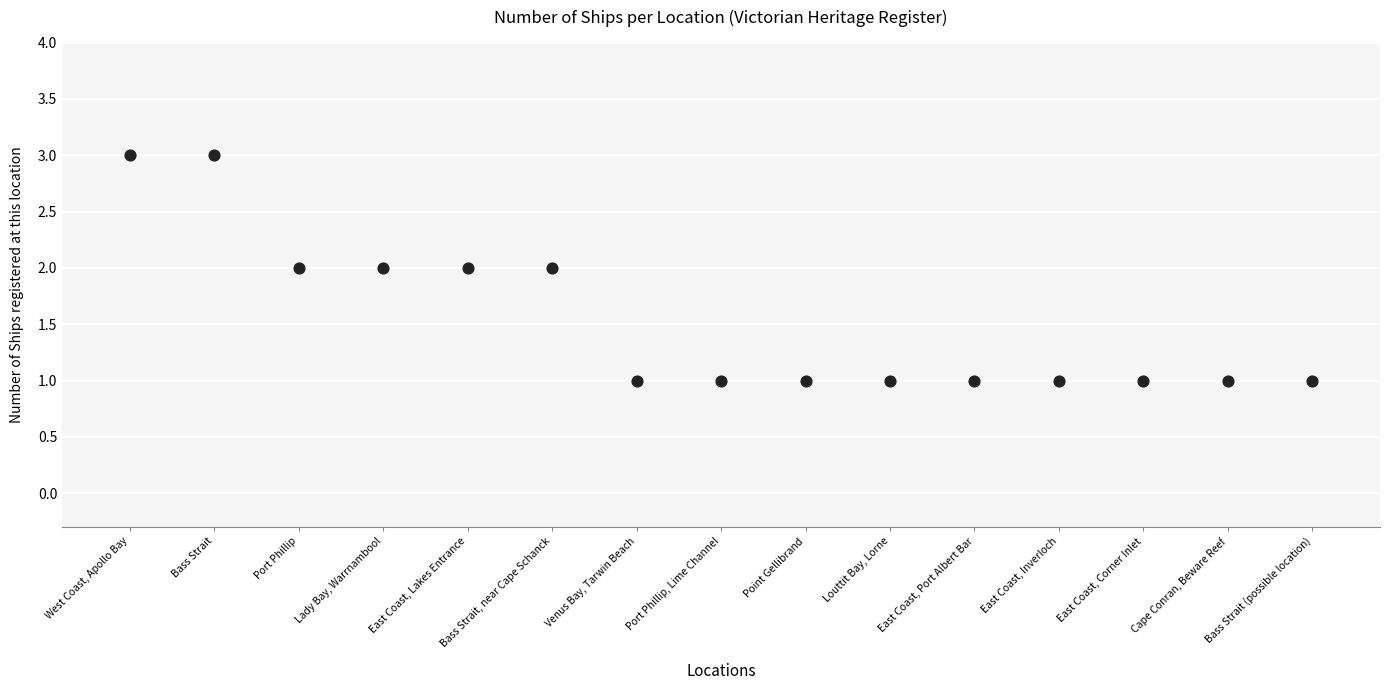

Count the number of points in this scatter plot.

15